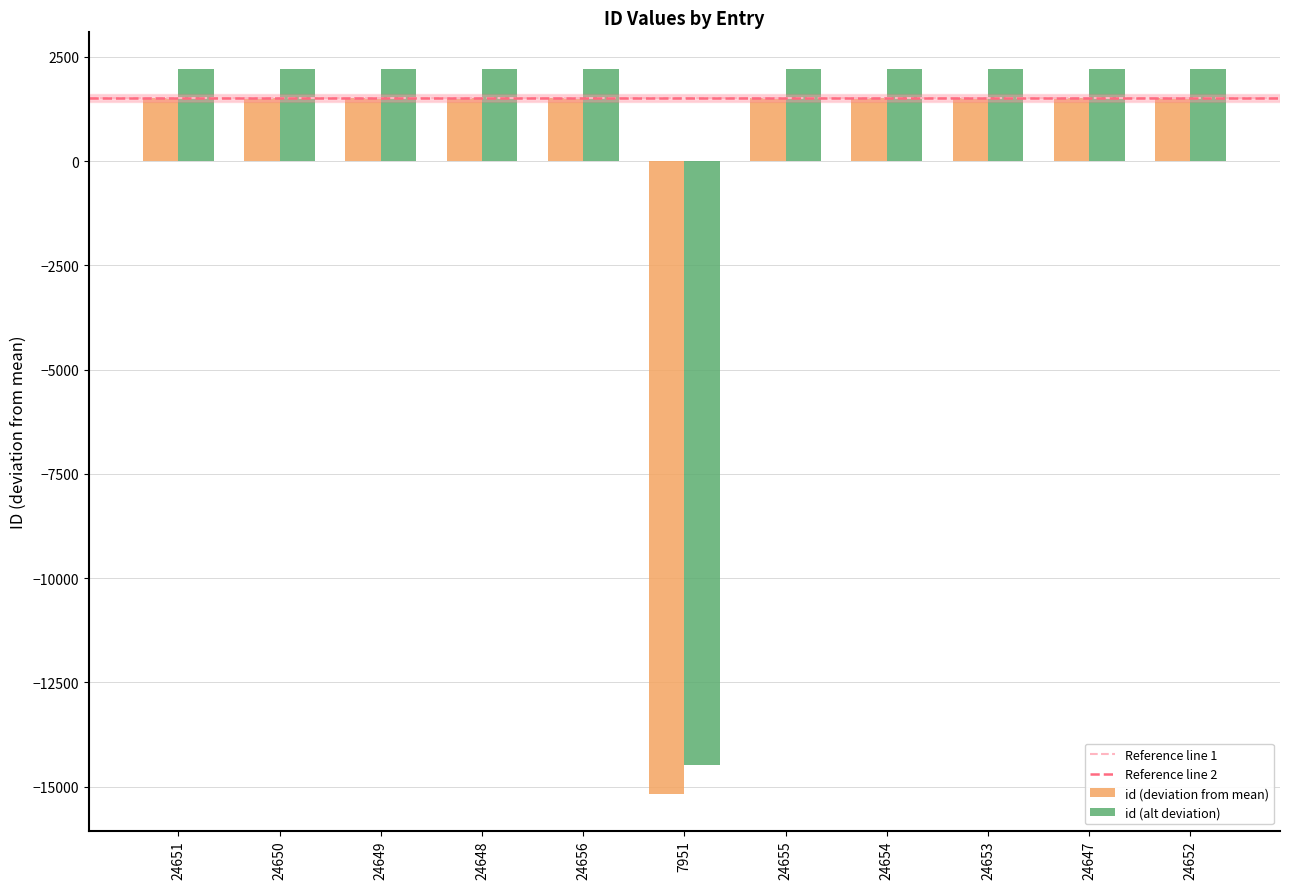

Are the bars horizontal?

No